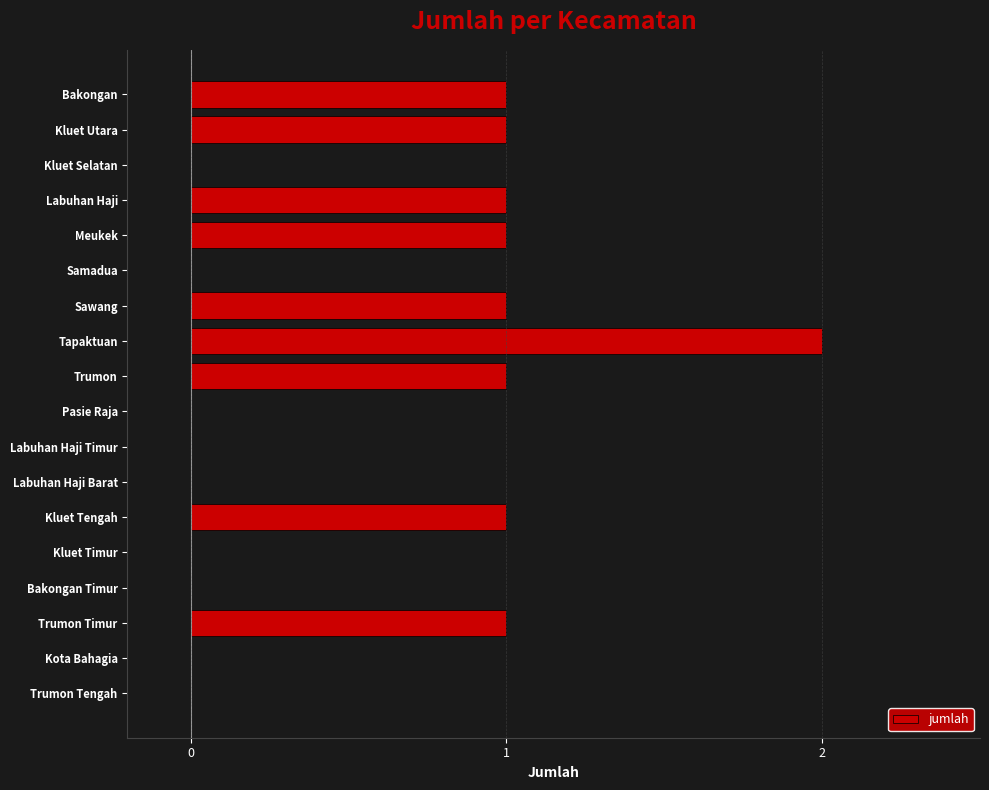

Reading top to bottom, extract all data points from this chart.

Bakongan=1	Kluet Utara=1	Kluet Selatan=0	Labuhan Haji=1	Meukek=1	Samadua=0	Sawang=1	Tapaktuan=2	Trumon=1	Pasie Raja=0	Labuhan Haji Timur=0	Labuhan Haji Barat=0	Kluet Tengah=1	Kluet Timur=0	Bakongan Timur=0	Trumon Timur=1	Kota Bahagia=0	Trumon Tengah=0